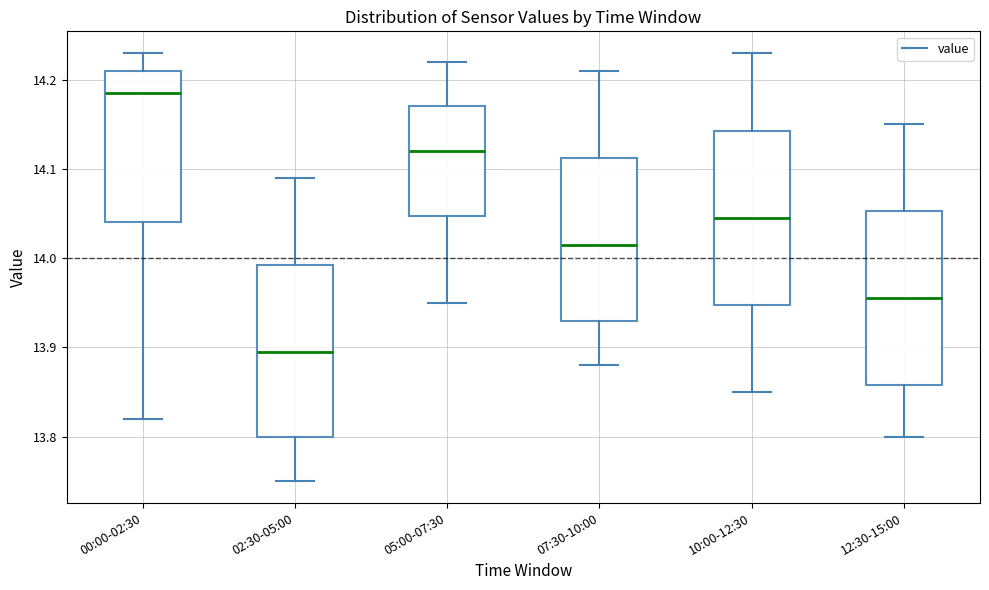

Reading left to right, read every box against the y-axis: the position of its median line, the range the box covers, and the ends of its whiskers. The values are not printed on the chart, so give them approximately, as read against the axis.

00:00-02:30: median 14.19, box 14.04 to 14.21, whiskers 13.82 to 14.23
02:30-05:00: median 13.90, box 13.80 to 13.99, whiskers 13.75 to 14.09
05:00-07:30: median 14.12, box 14.05 to 14.17, whiskers 13.95 to 14.22
07:30-10:00: median 14.02, box 13.93 to 14.11, whiskers 13.88 to 14.21
10:00-12:30: median 14.05, box 13.95 to 14.14, whiskers 13.85 to 14.23
12:30-15:00: median 13.96, box 13.86 to 14.05, whiskers 13.80 to 14.15